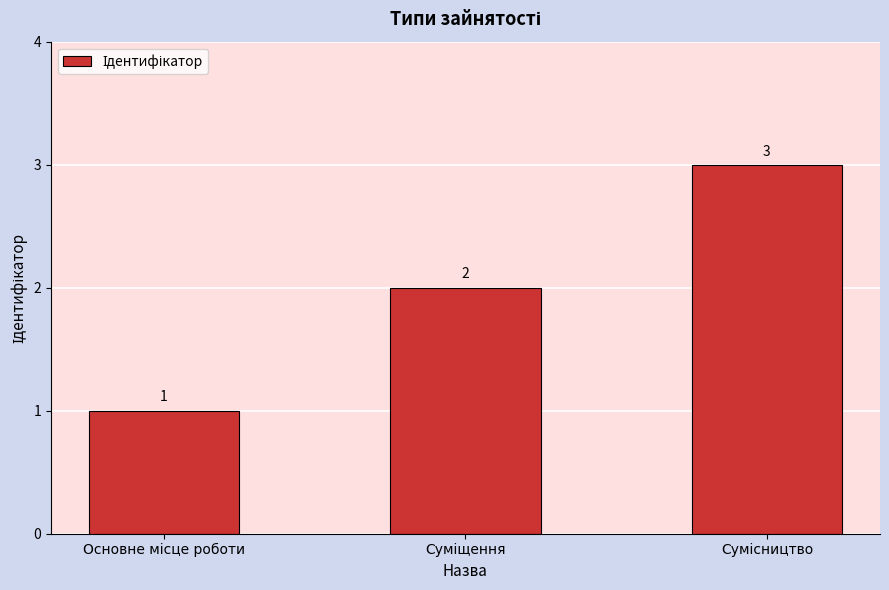

What is the maximum value shown in the chart?

3